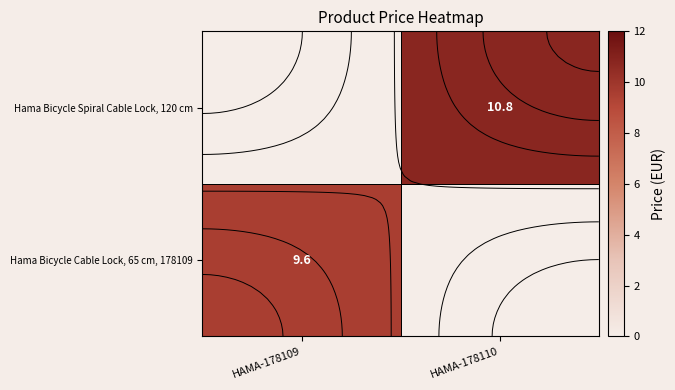

Which series has the largest total across all categories?

Hama Bicycle Spiral Cable Lock, 120 cm